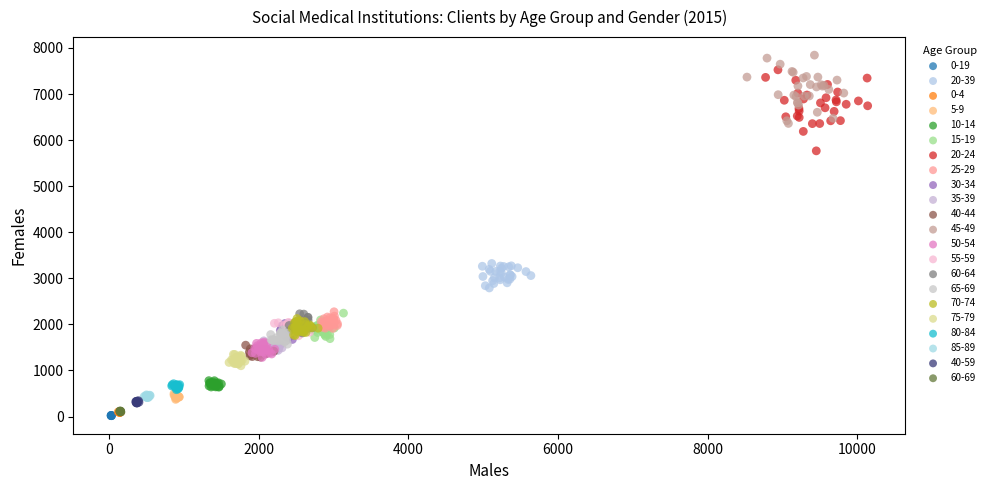

Which series reaches the maximum Y coordinate?

45-49